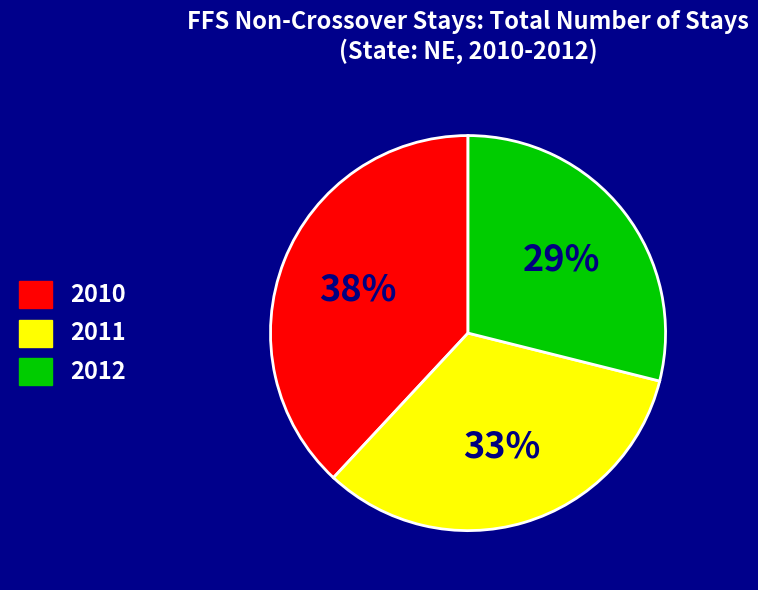

To the nearest percent, what is the combined percentage of 2012 and 2010?

67%